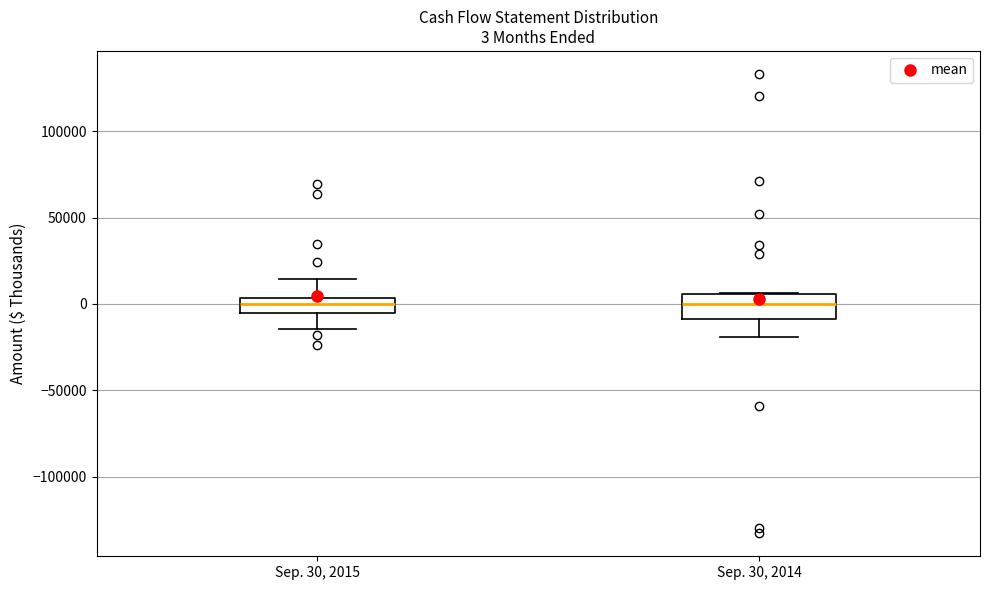

Comparing the boxes themselves (not the whiskers), which one is the tallest?

Sep. 30, 2014